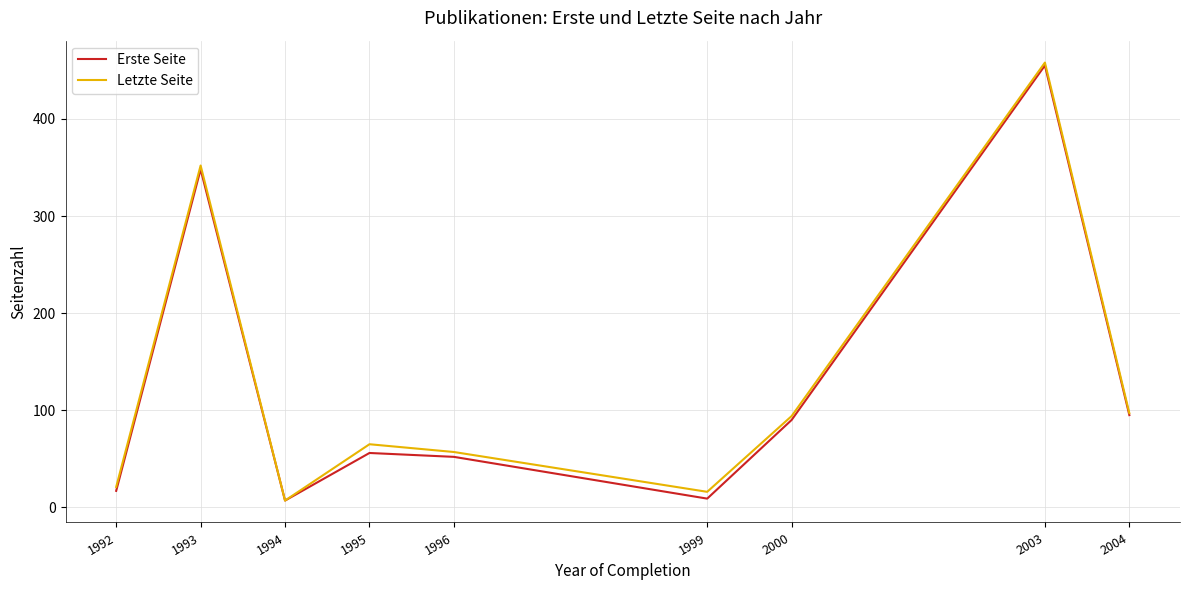

What is the spread (max minus min) of values at 2003?

3